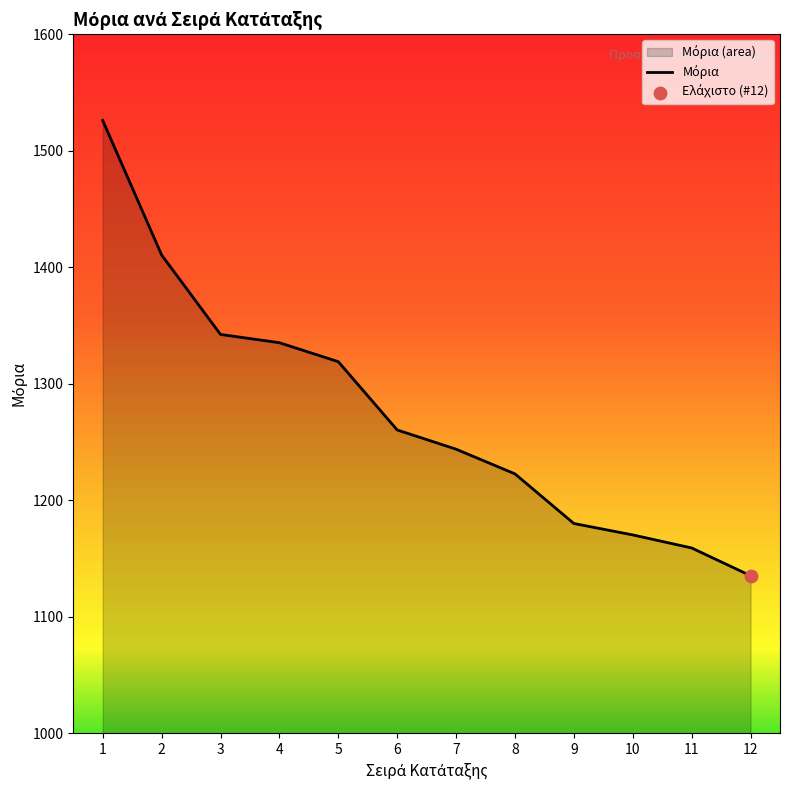

Approximately how many times larger is the value at 12 compared to 11?

1.0